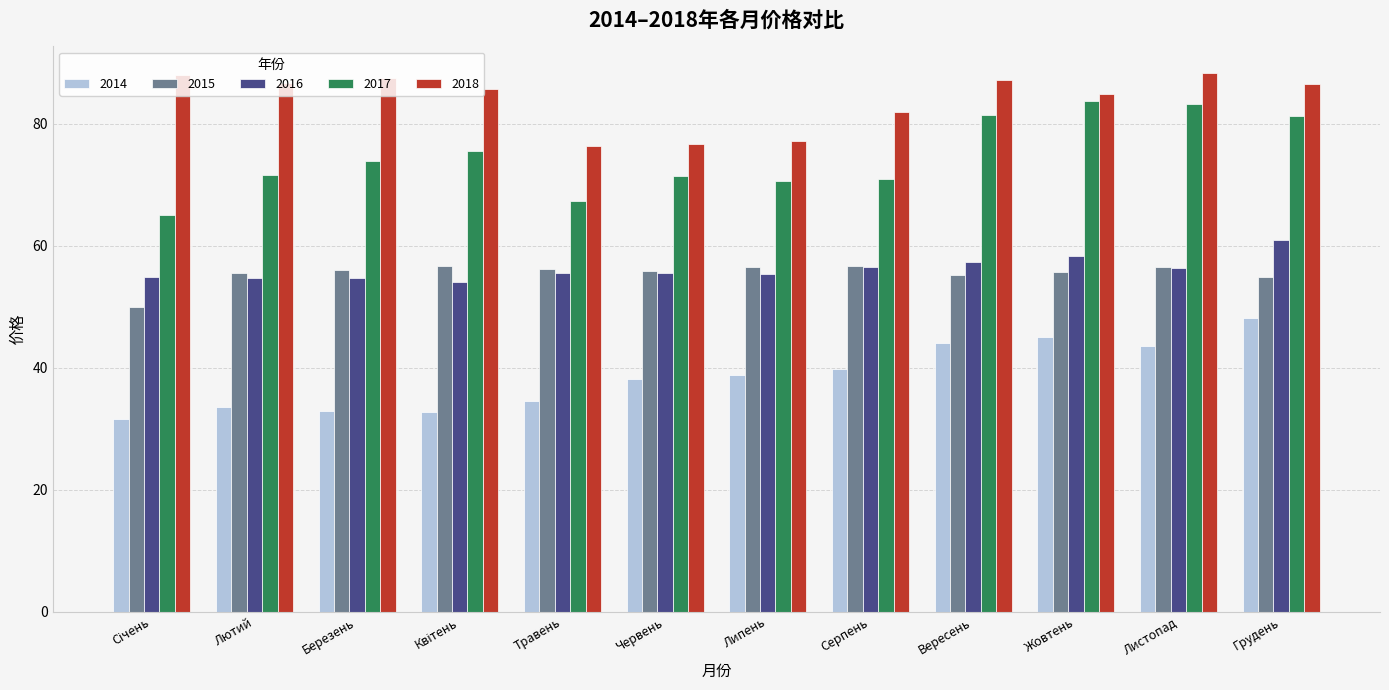

At which label does 2016 reach its peak?

Грудень